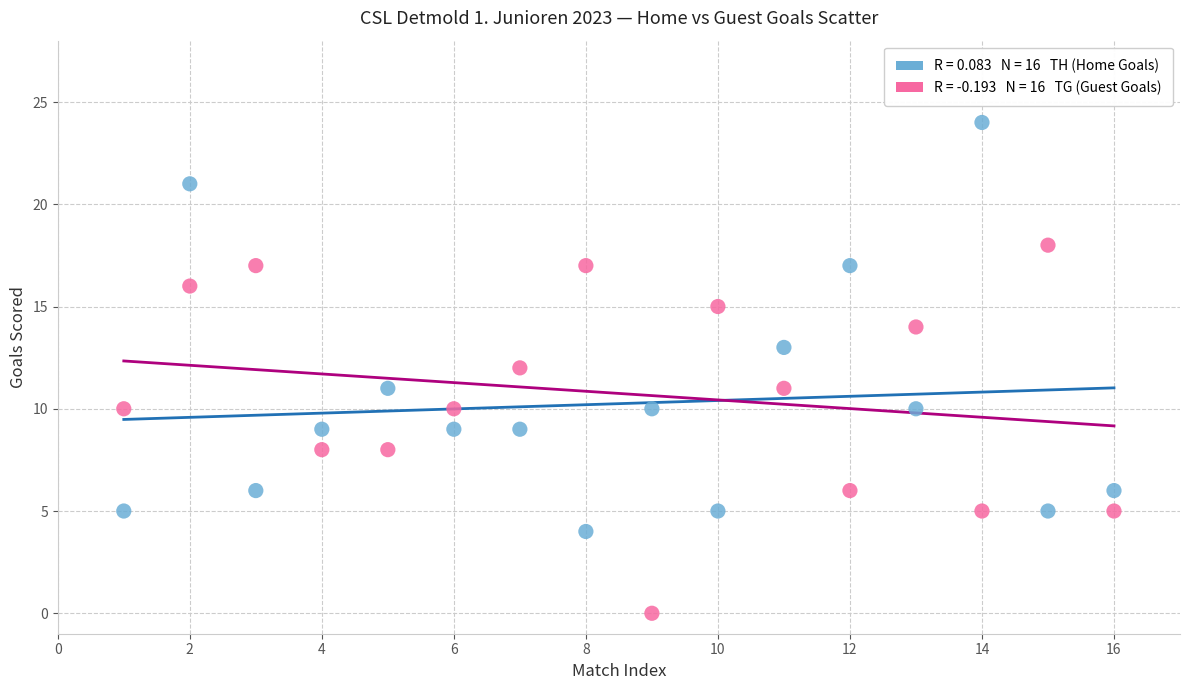

Across all data points, what is the range of X values (max minus min)?

15